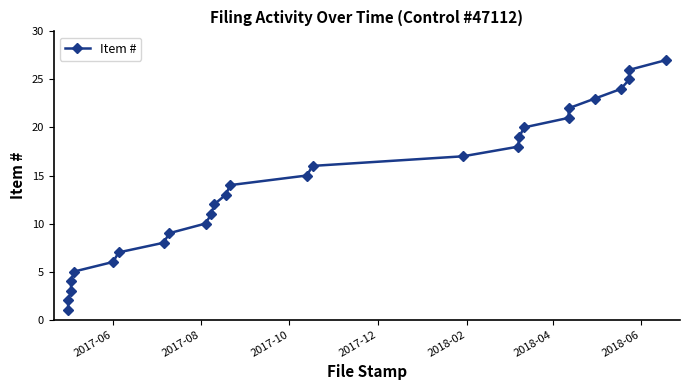

How many lines are shown in the chart?

1